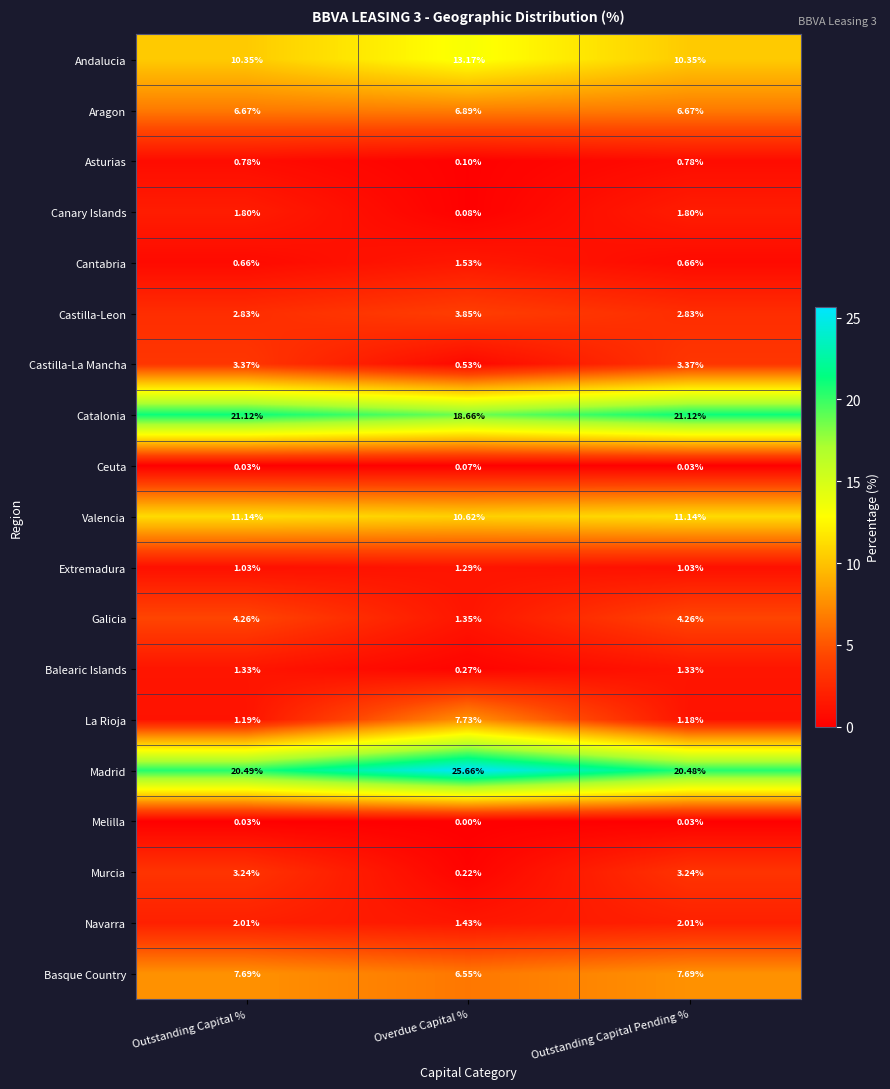

Between Outstanding Capital % and Overdue Capital %, which series saw the biggest shift?

La Rioja